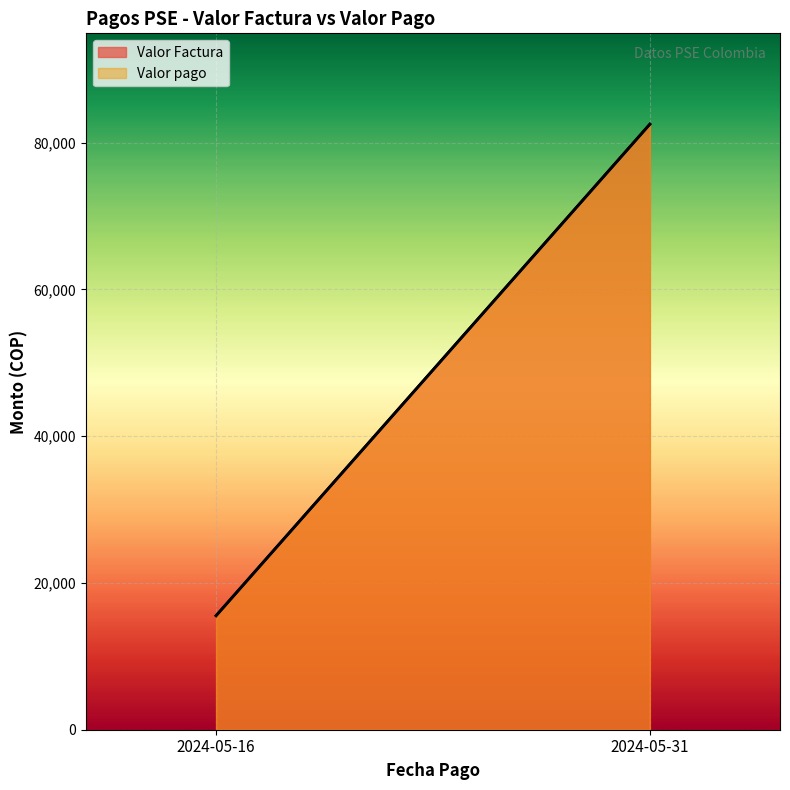

At which label is Valor pago closest to 49023?

2024-05-16